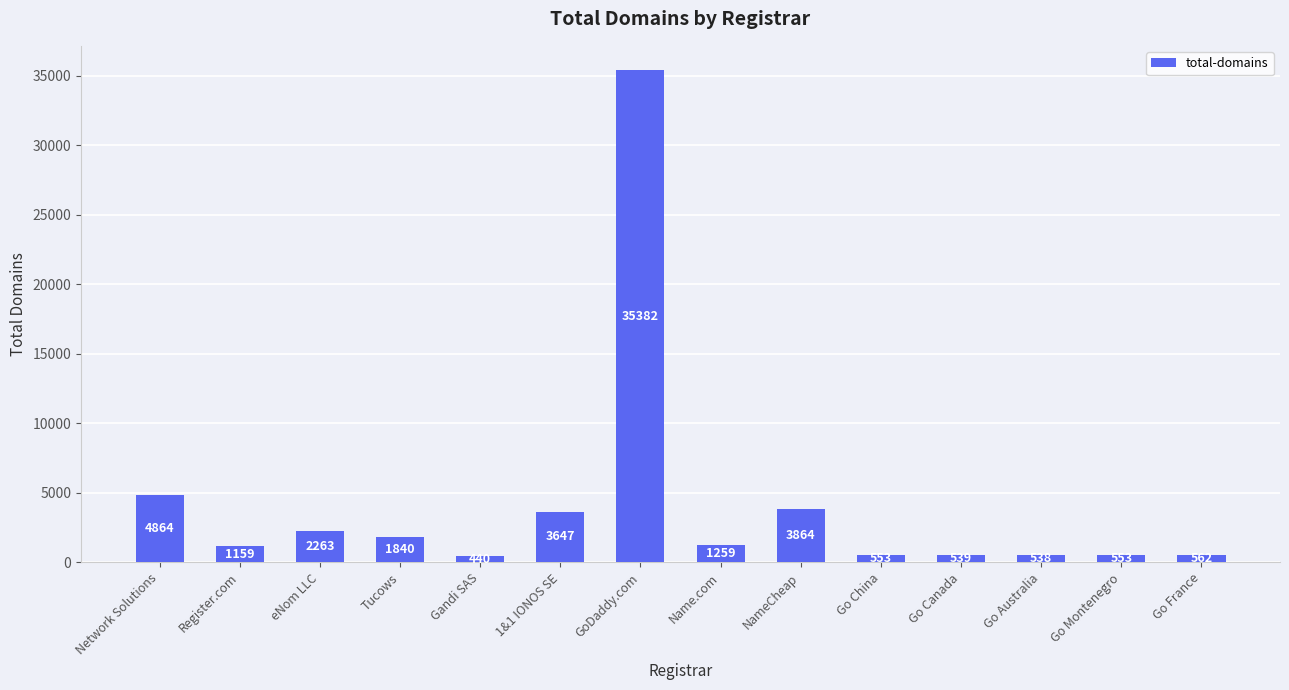

At which label is the value closest to 17911?

Network Solutions